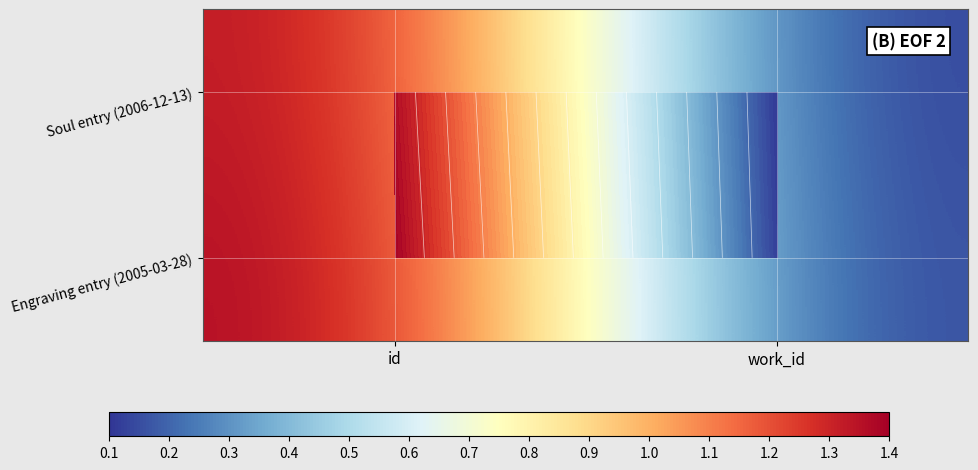

What value does the Engraving entry (2005-03-28) series have at work_id?

0.1